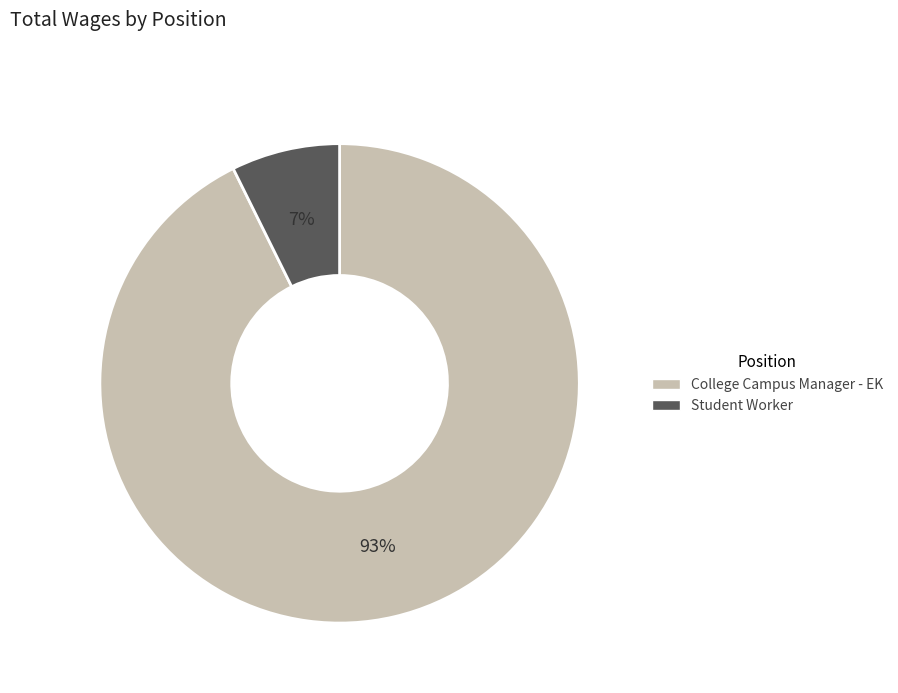

To the nearest percent, what percentage of the pie is Student Worker?

7%